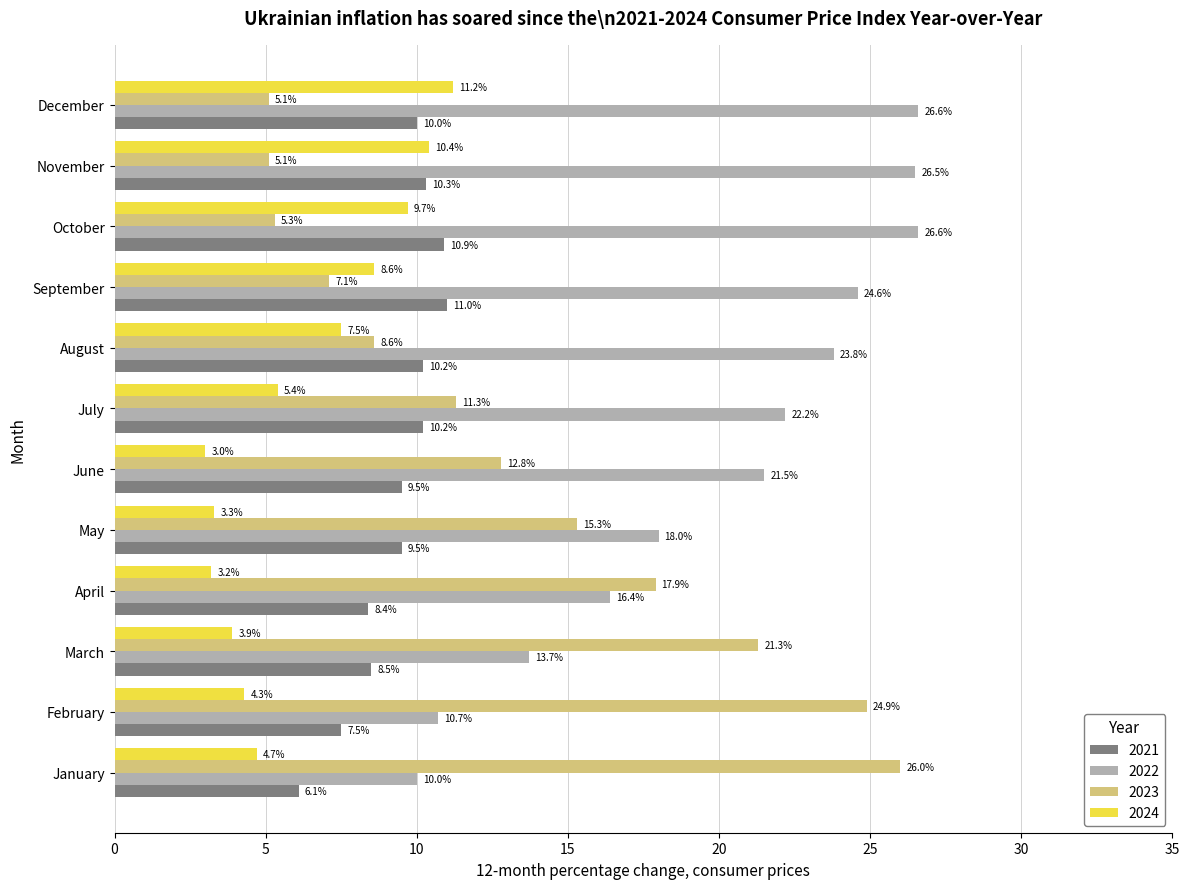

What is the difference between the 2024 values at November and May?

7.1